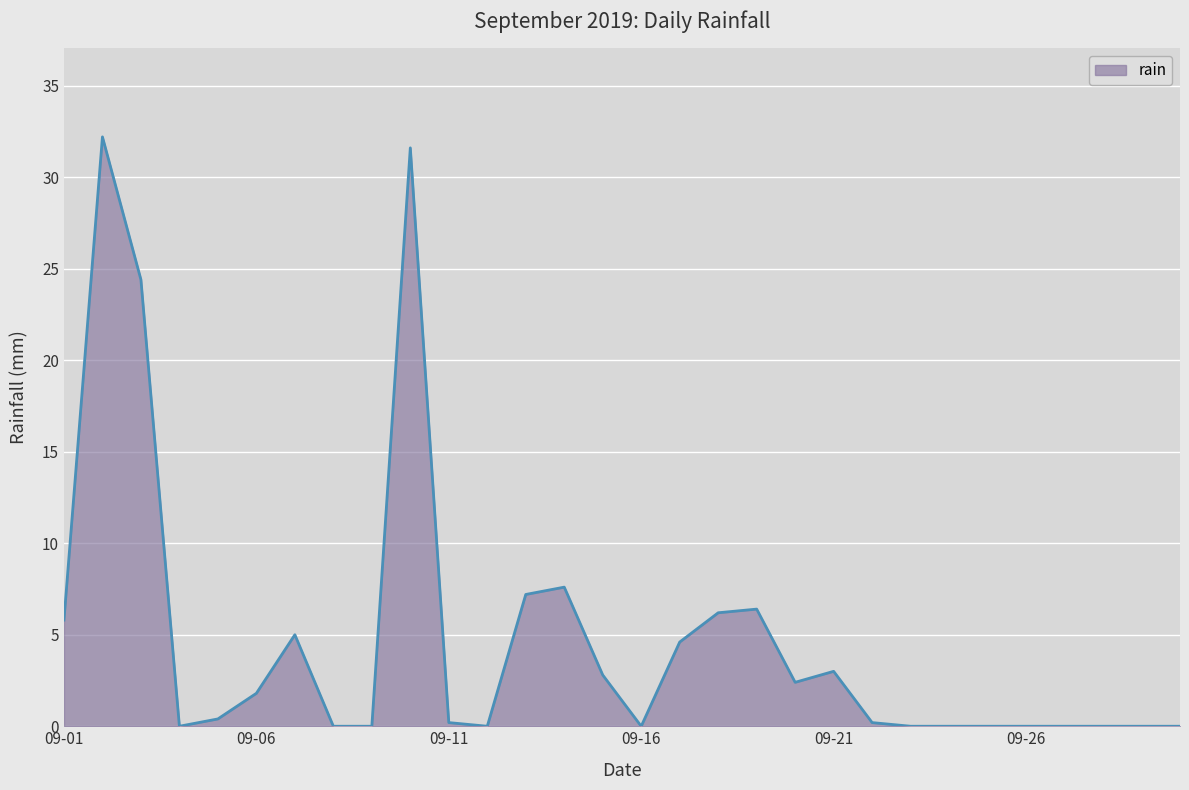

Reading left to right, list all the values displayed in this chart.

5.8	32.2	24.4	0.0	0.4	1.8	5.0	0.0	0.0	31.6	0.2	0.0	7.2	7.6	2.8	0.0	4.6	6.2	6.4	2.4	3.0	0.2	0.0	0.0	0.0	0.0	0.0	0.0	0.0	0.0